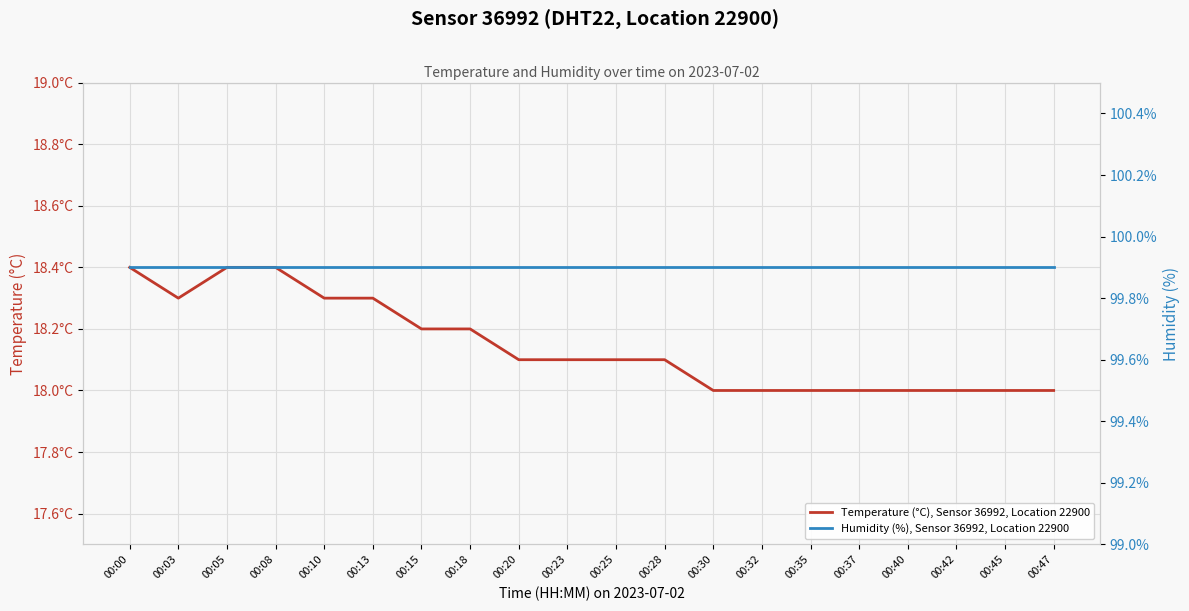

Reading left to right, what are all the values shown in this chart?

Temperature (°C), Sensor 36992, Location 22900: 00:00=18.4	00:03=18.3	00:05=18.4	00:08=18.4	00:10=18.3	00:13=18.3	00:15=18.2	00:18=18.2	00:20=18.1	00:23=18.1	00:25=18.1	00:28=18.1	00:30=18.0	00:32=18.0	00:35=18.0	00:37=18.0	00:40=18.0	00:42=18.0	00:45=18.0	00:47=18.0
Humidity (%), Sensor 36992, Location 22900: 00:00=99.9	00:03=99.9	00:05=99.9	00:08=99.9	00:10=99.9	00:13=99.9	00:15=99.9	00:18=99.9	00:20=99.9	00:23=99.9	00:25=99.9	00:28=99.9	00:30=99.9	00:32=99.9	00:35=99.9	00:37=99.9	00:40=99.9	00:42=99.9	00:45=99.9	00:47=99.9